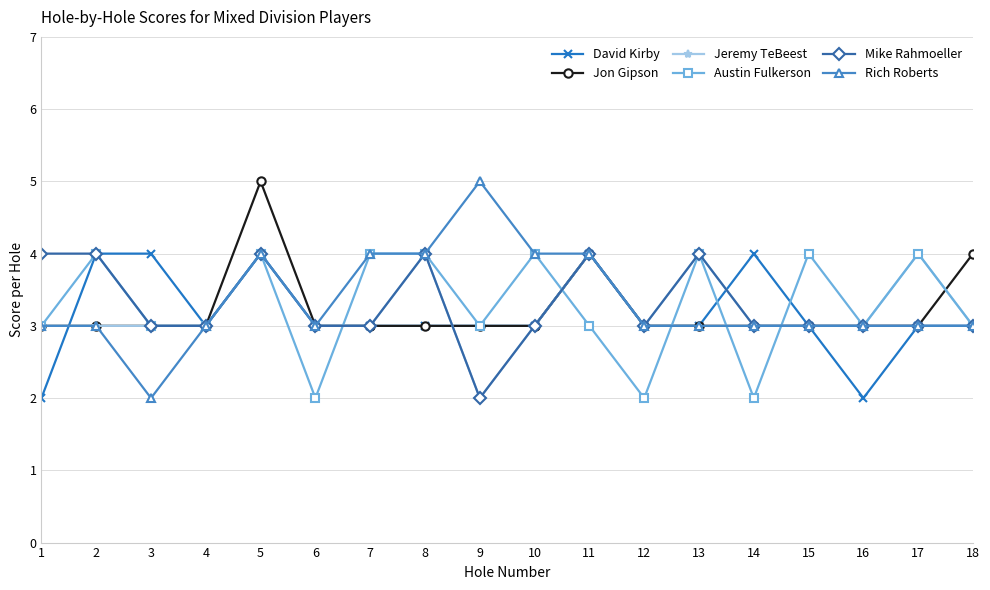

Which series has the largest range (max minus min)?

Rich Roberts